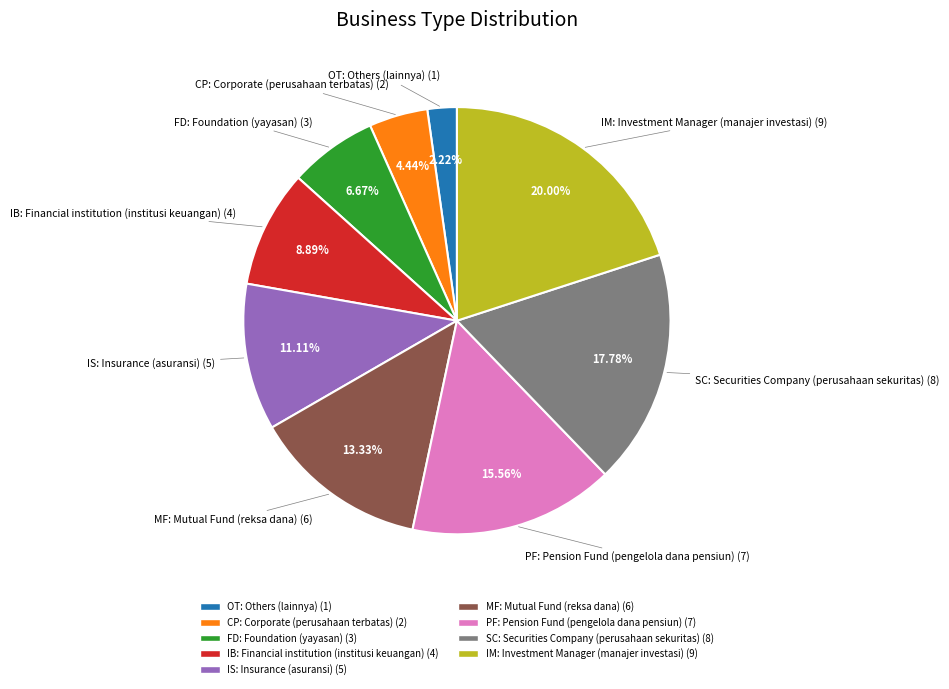

What is the largest slice in the pie chart?

IM: Investment Manager (manajer investasi)